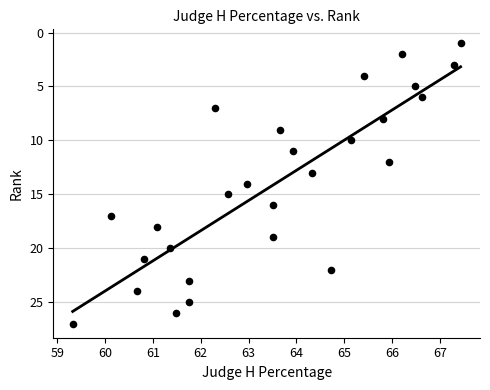

What is the range of Y values (max minus min)?

26